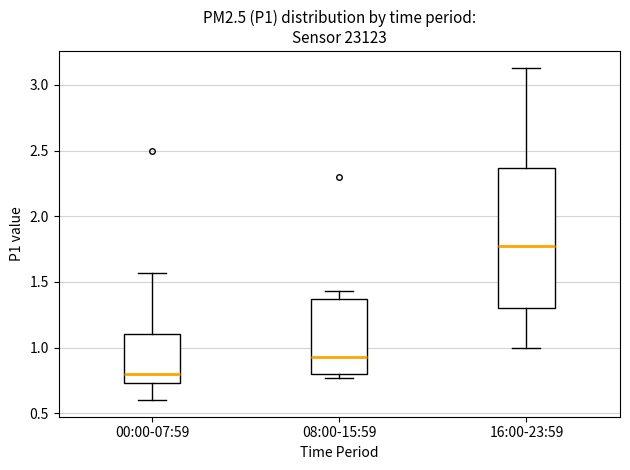

Which box has the lowest median line?

00:00-07:59